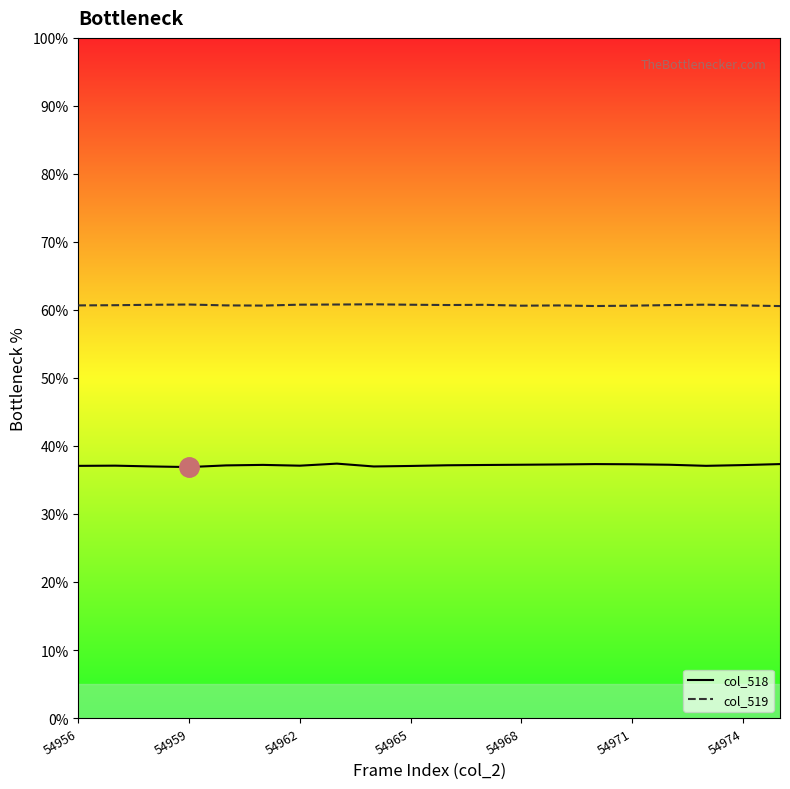

The col_519 series shows 60.6 at 54971. True or false?

True